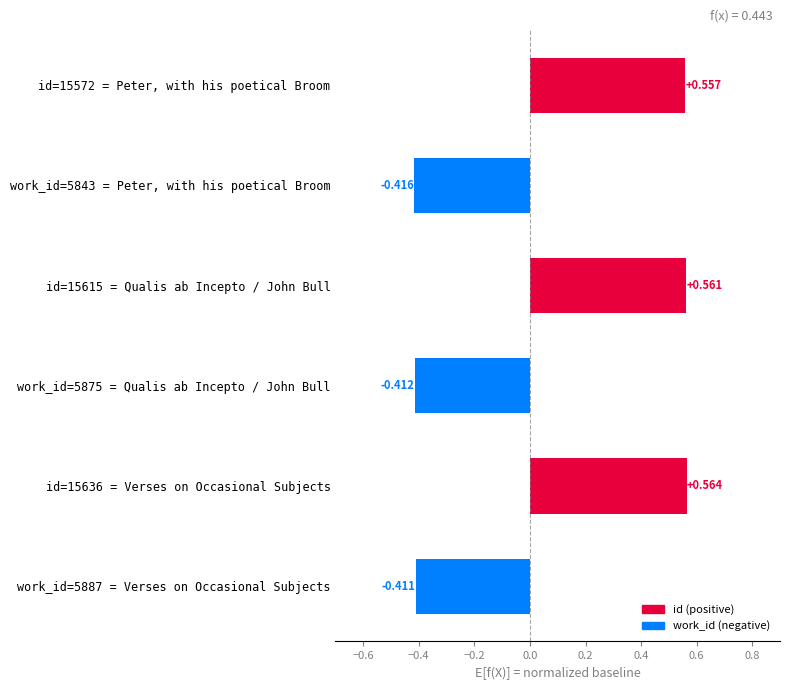

Rank the categories by value from lowest to highest.

work_id=5843 = Peter, with his poetical Broom, work_id=5875 = Qualis ab Incepto / John Bull, work_id=5887 = Verses on Occasional Subjects, id=15572 = Peter, with his poetical Broom, id=15615 = Qualis ab Incepto / John Bull, id=15636 = Verses on Occasional Subjects